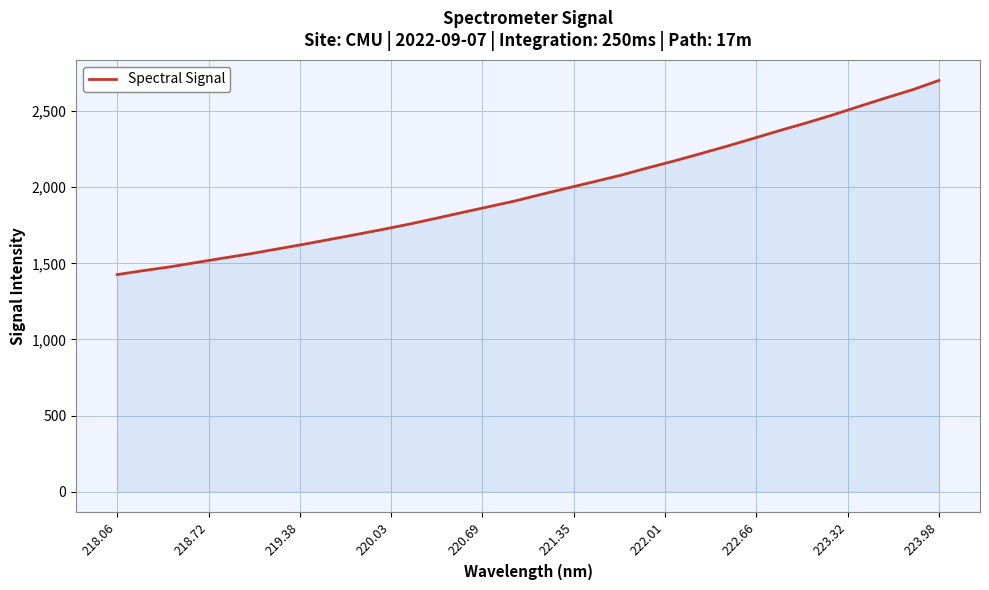

What is the smallest value displayed?

1426.2